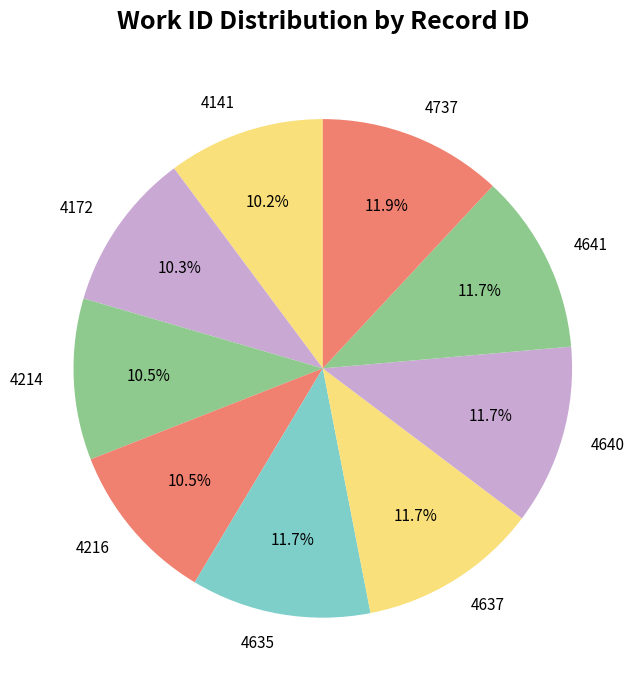

How many slices are in this pie chart?

9